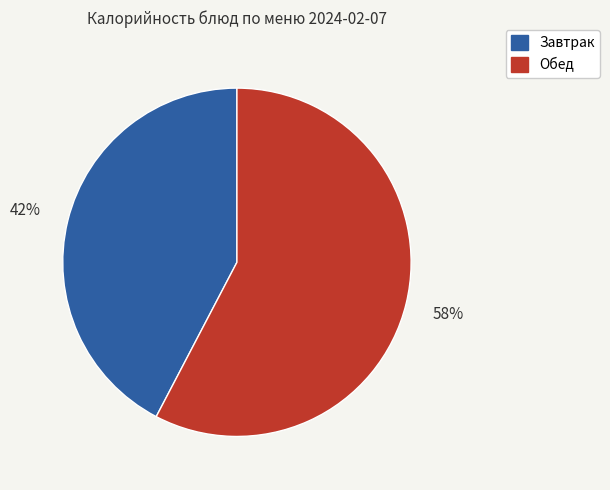

How many segments does this pie chart have?

2